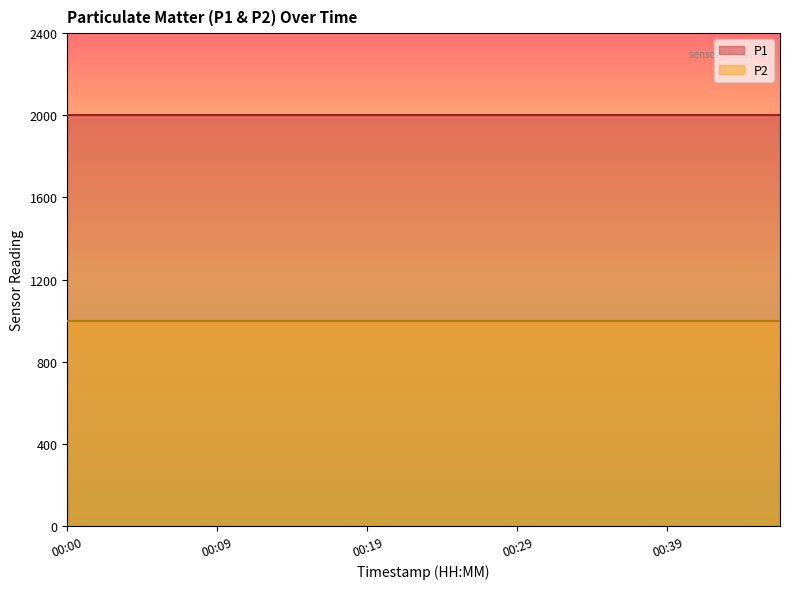

What is the total value across all series at 00:00?

2999.8